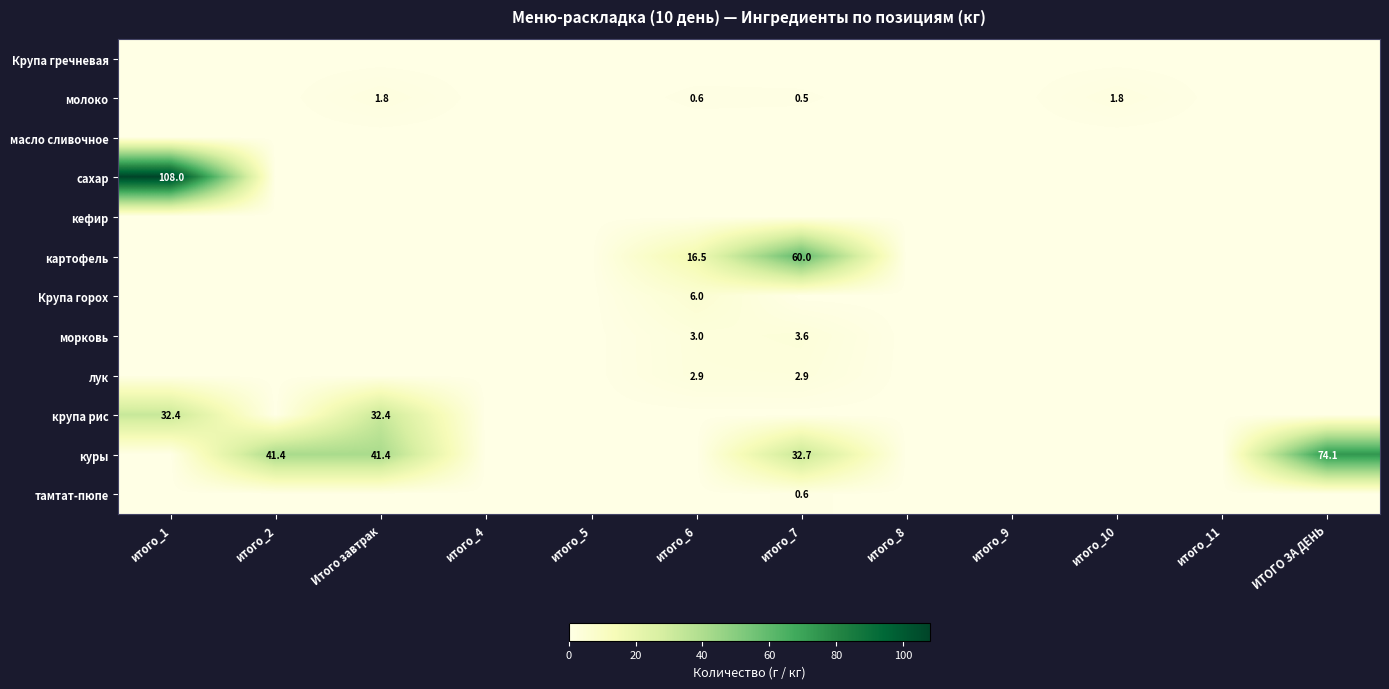

The value of куры at Итого завтрак is 23.9. True or false?

False